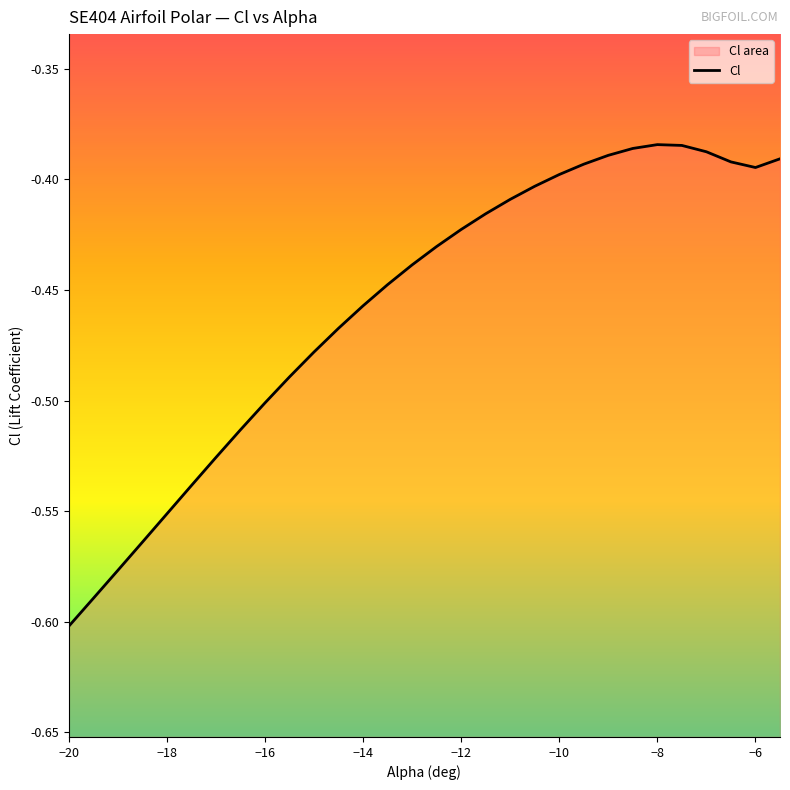

What is the greatest value displayed?

-0.4